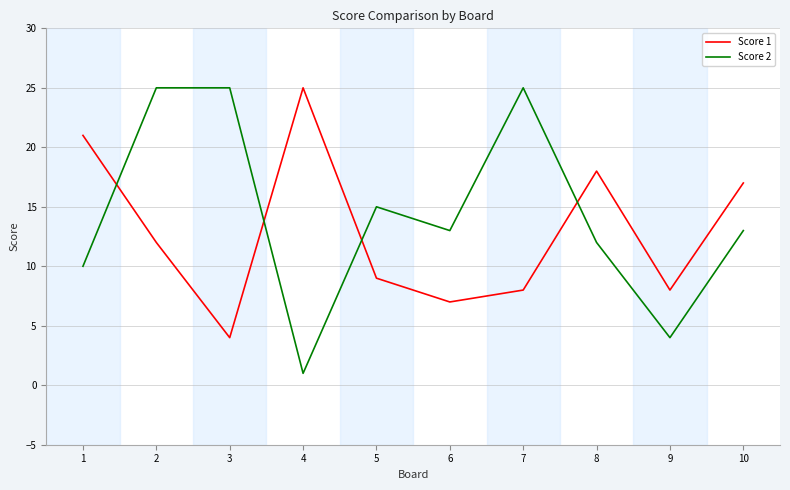

Is this an area chart (filled region under the line)?

No